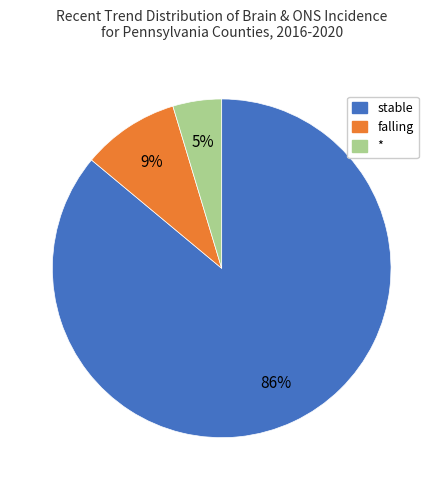

True or false: falling accounts for 9% of the total.

True